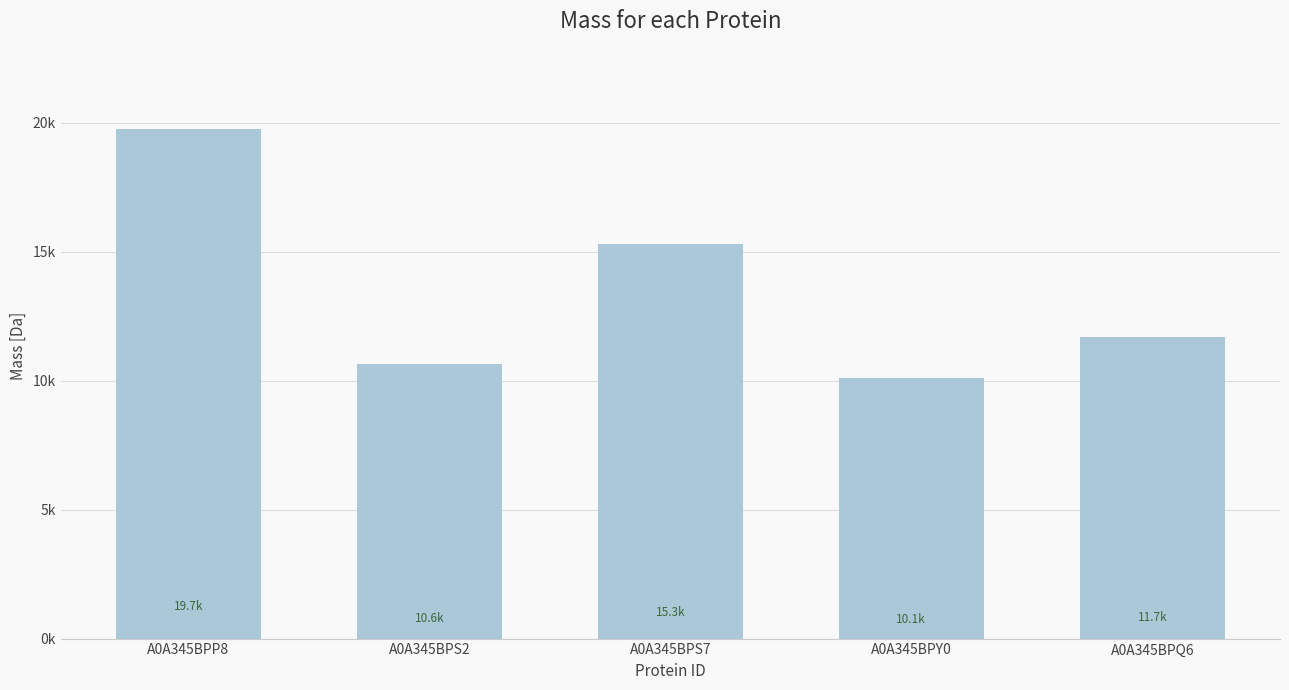

Are the bars horizontal?

No